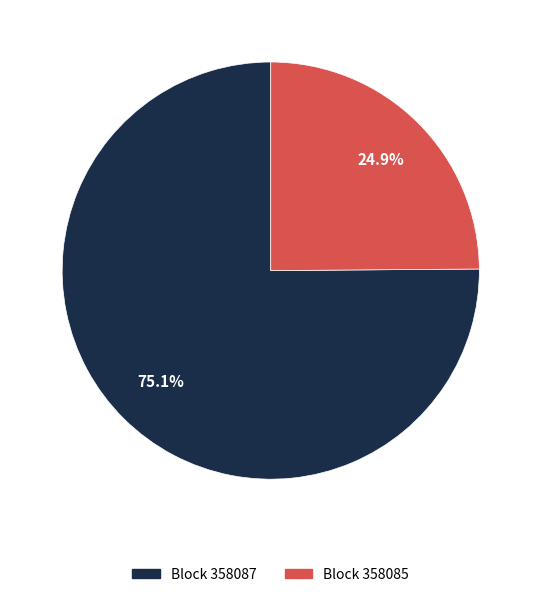

Is there any slice that represents more than half of the pie?

Yes